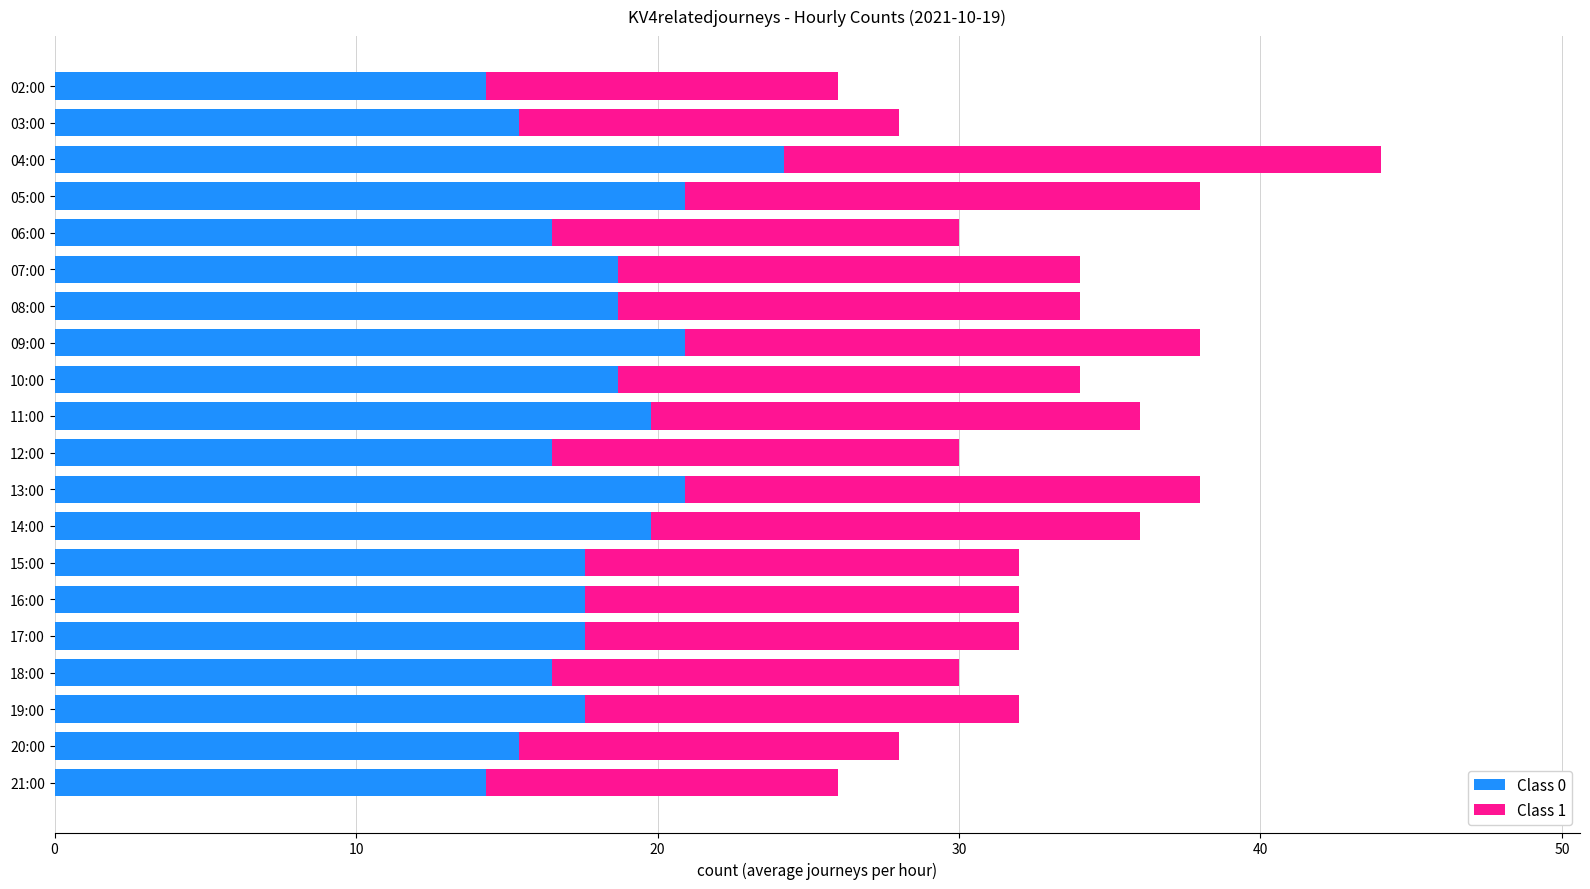

True or false: Class 0 has a value of 20.3 at 21:00.

False